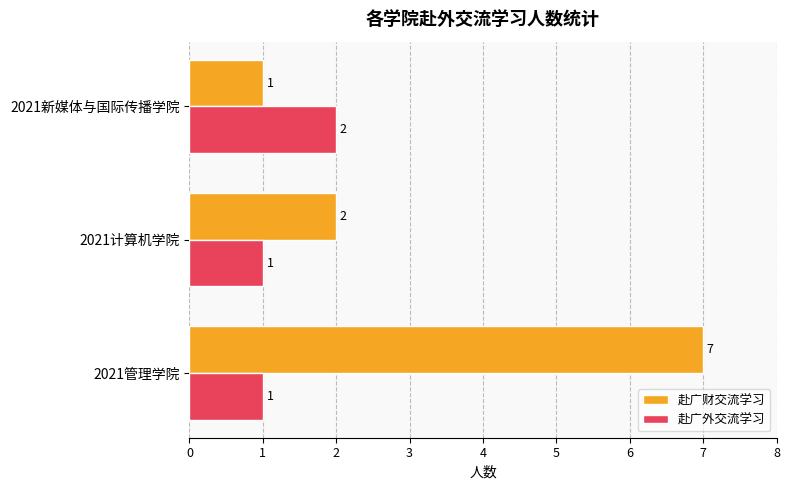

What is the greatest value displayed?

7